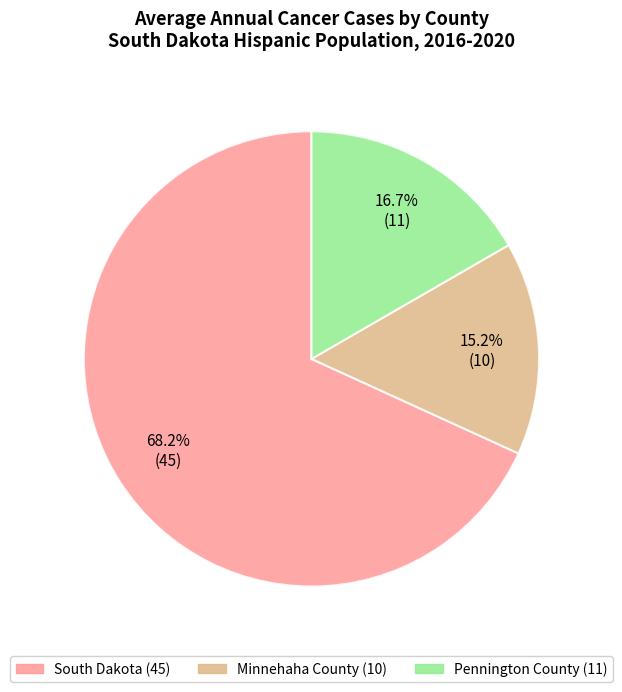

What percentage is NOT represented by Pennington County?

83.3%